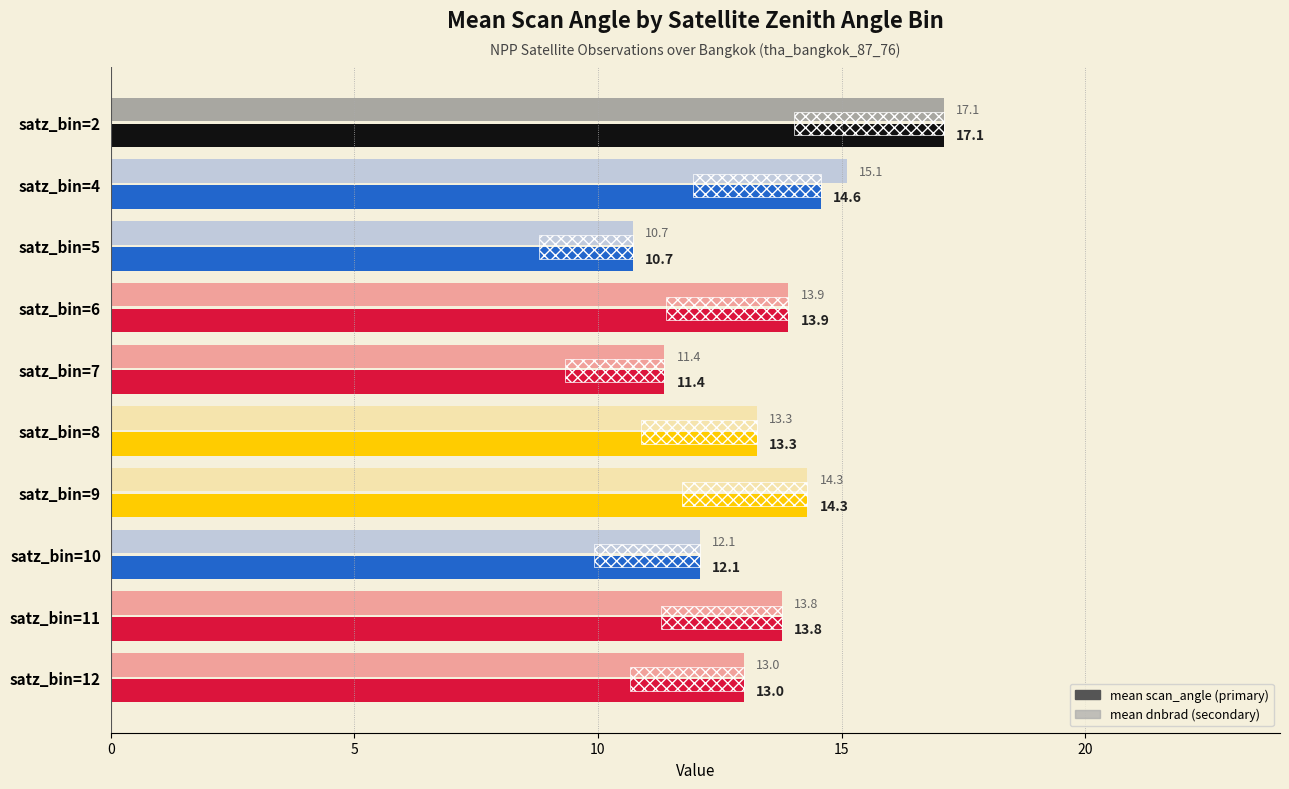

At how many categories does at least one series exceed 16?

1